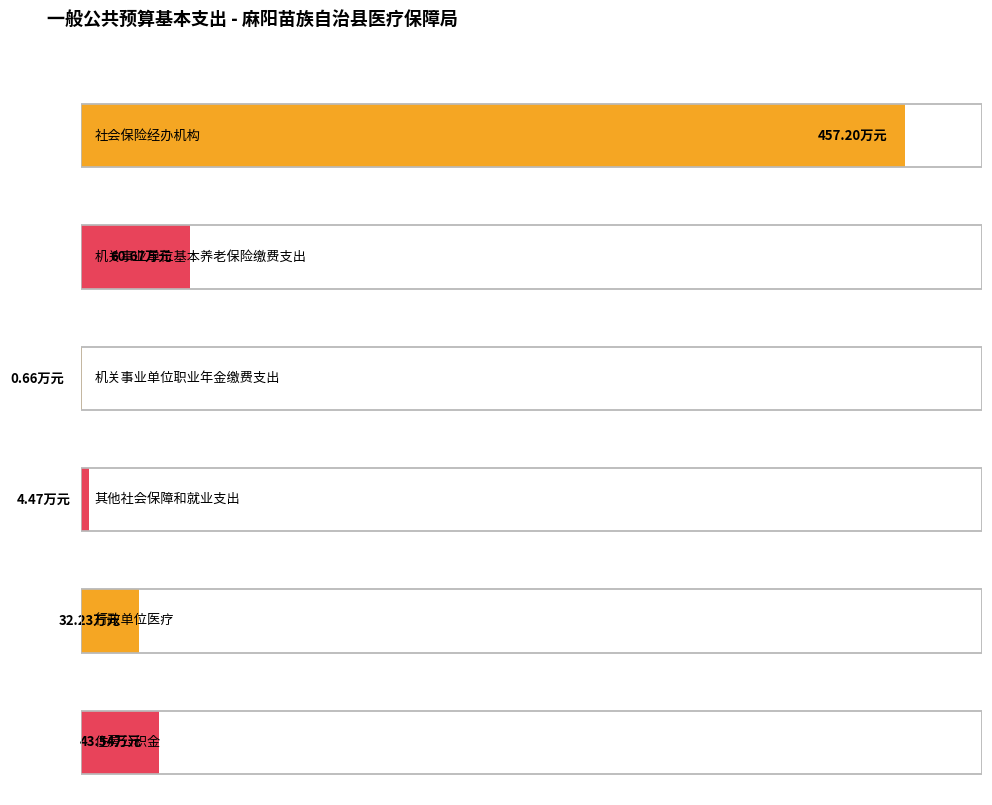

The value of 合计 at 住房公积金 is 65.2. True or false?

False